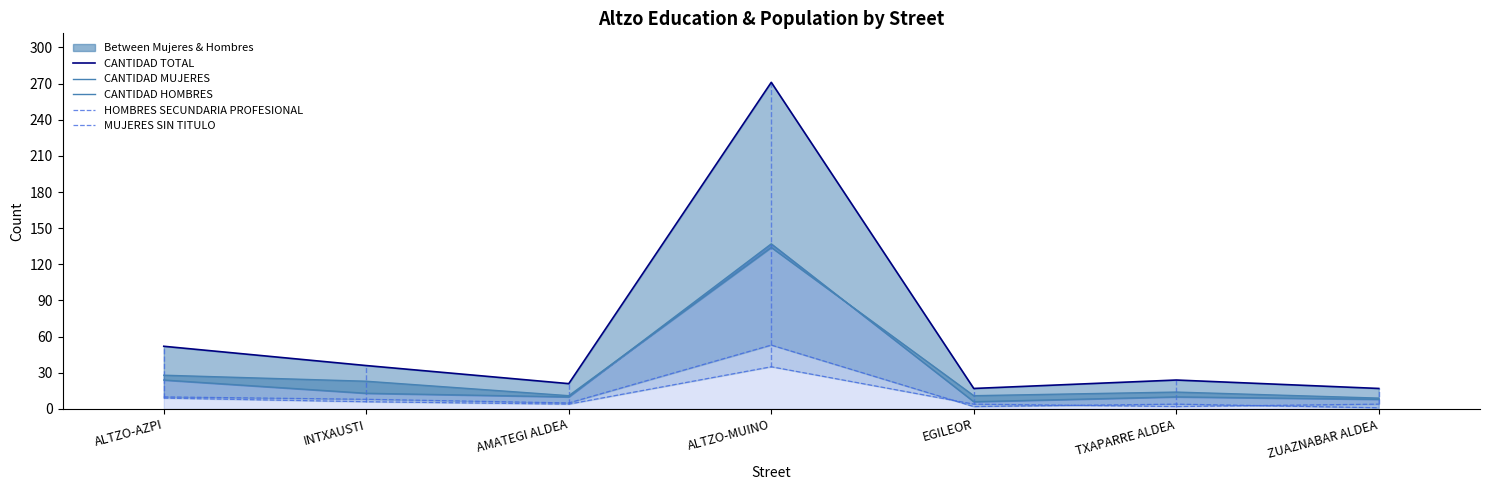

Does the chart have visible grid lines?

No